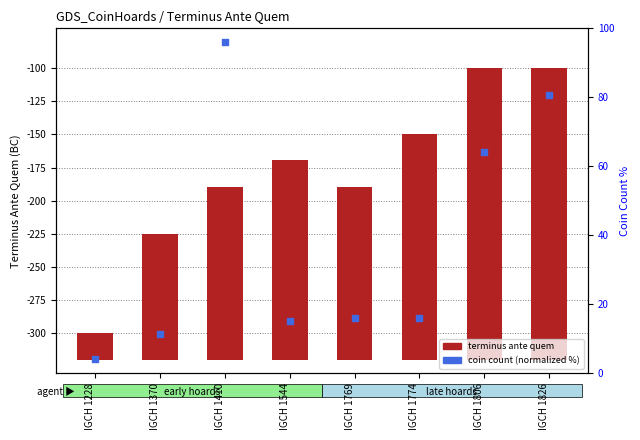

Which series reaches the minimum Y coordinate?

coin count (normalized)